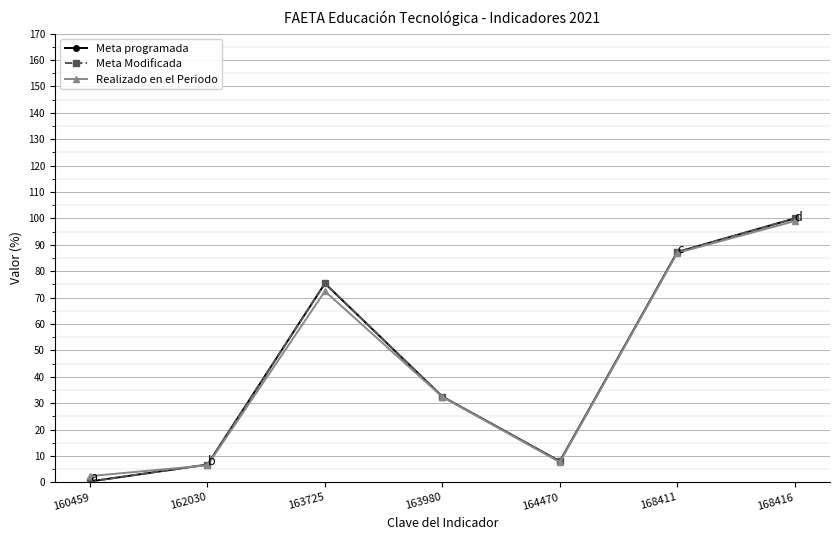

Reading right to left, list all the values displayed in this chart.

Meta programada: 100.0	87.3	8.0	32.5	75.4	6.8	0.4
Meta Modificada: 100.0	87.3	8.0	32.5	75.4	6.8	0.4
Realizado en el Periodo: 99.0	87.0	7.7	32.4	72.5	6.5	2.4